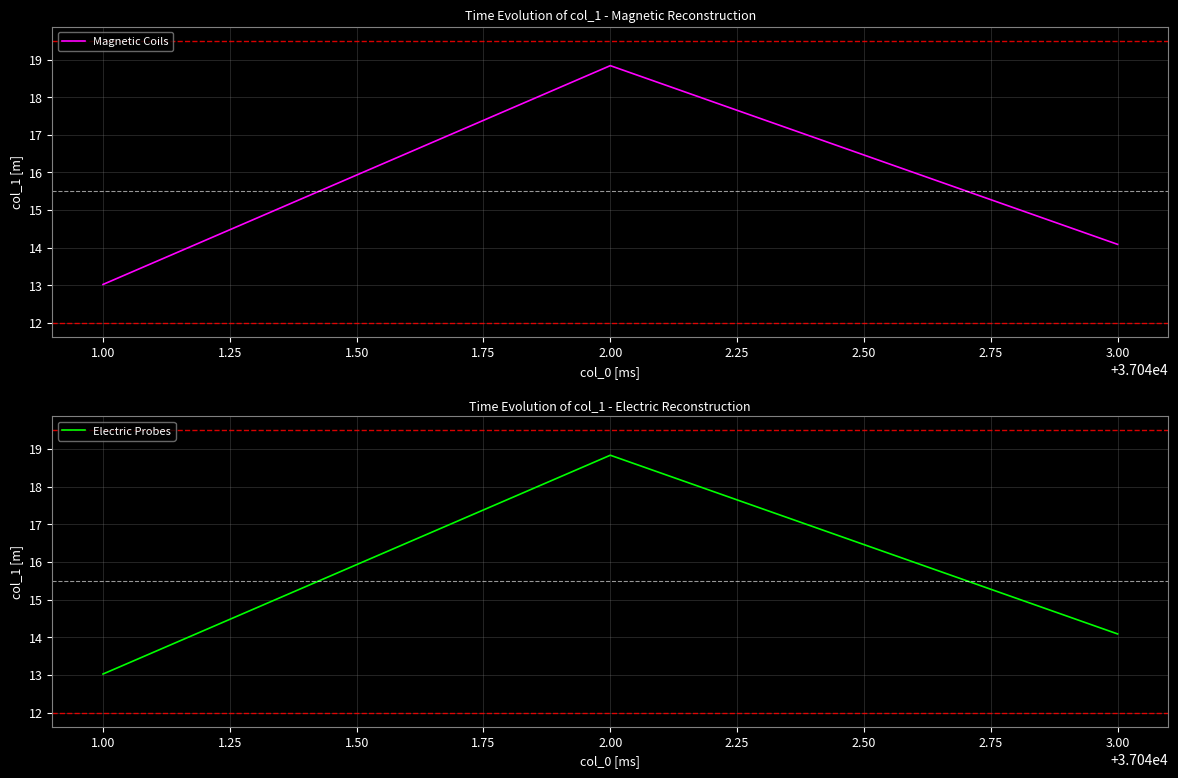

Reading right to left, list all the values displayed in this chart.

Magnetic Coils: 3.00=14.1	2.00=18.8	1.00=13.0
Electric Probes: 3.00=14.1	2.00=18.8	1.00=13.0